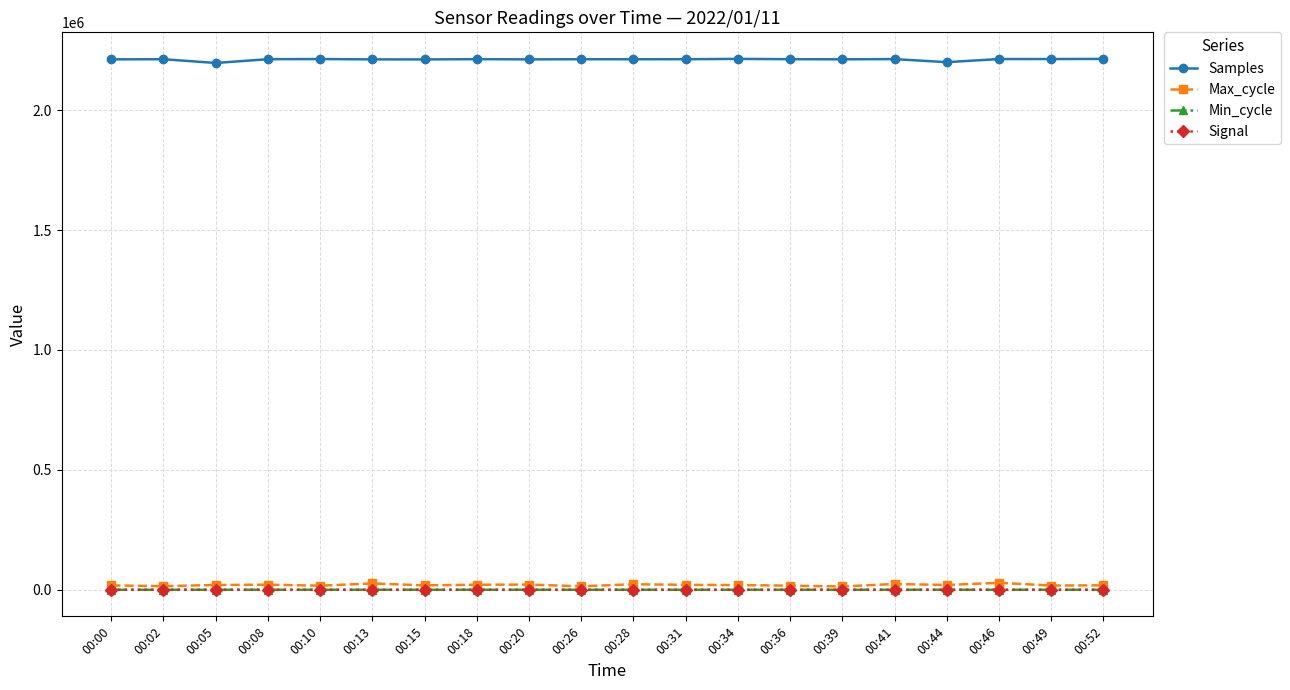

True or false: Samples and Signal intersect in this chart.

False